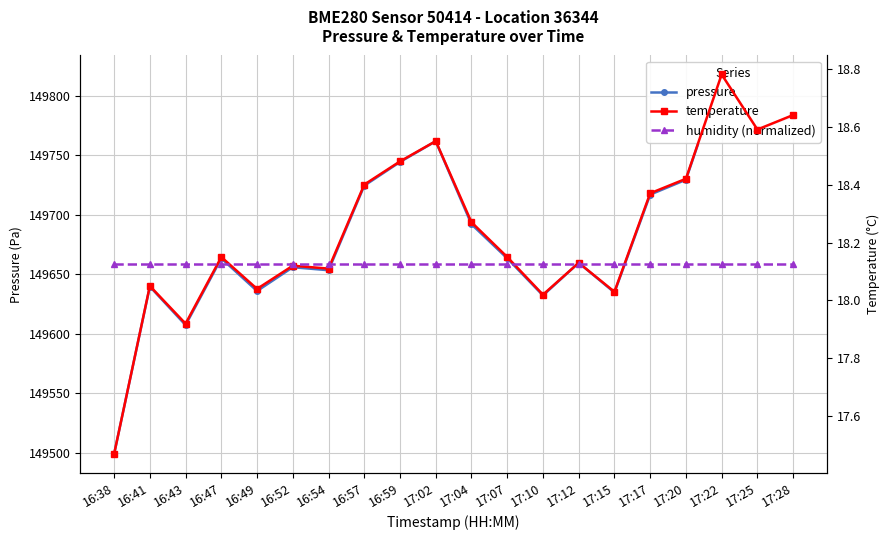

What is the sum of the temperature values at 17:15 and 16:43?

36.0